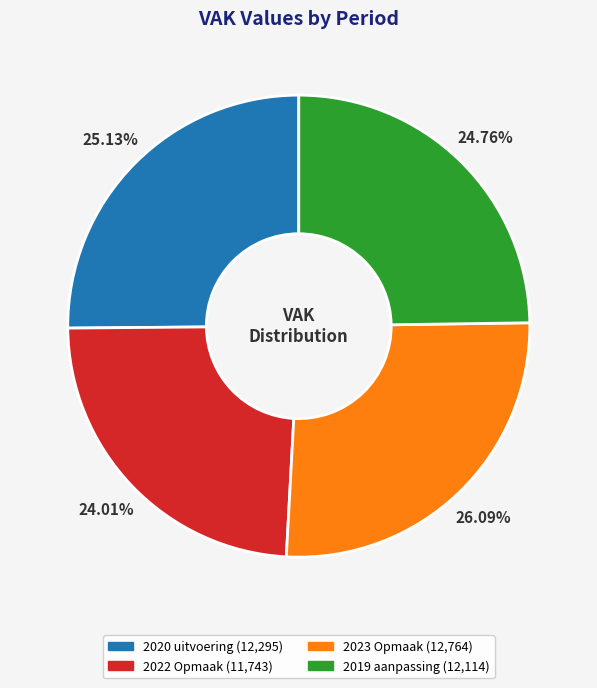

Does any single category account for the majority?

No